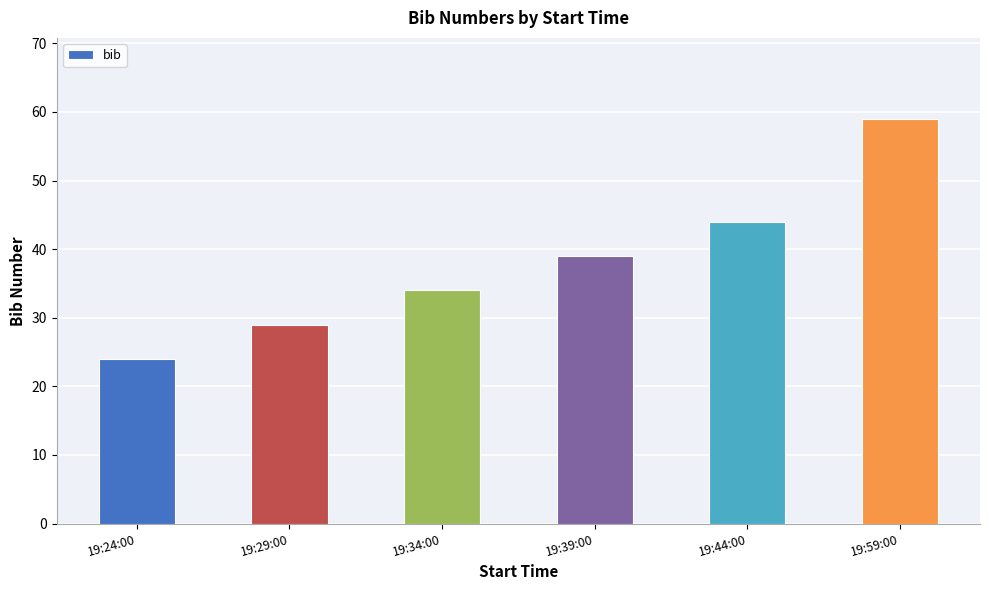

Reading right to left, transcribe all the data shown in this chart.

19:59:00=59	19:44:00=44	19:39:00=39	19:34:00=34	19:29:00=29	19:24:00=24